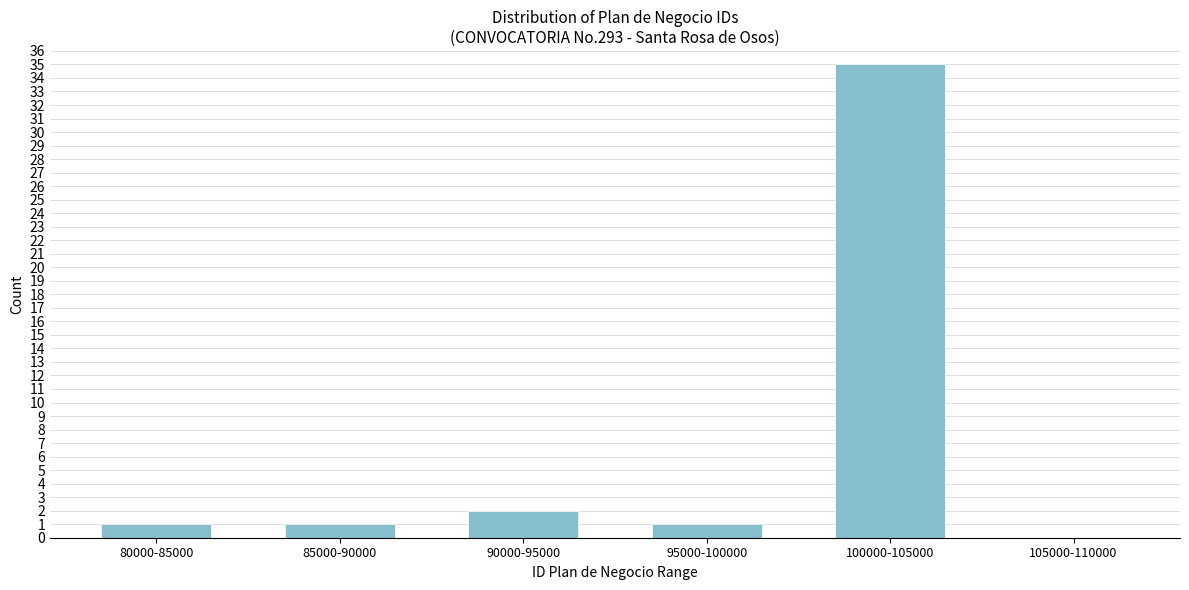

Reading left to right, list all the values displayed in this chart.

80000-85000=1	85000-90000=1	90000-95000=2	95000-100000=1	100000-105000=35	105000-110000=0